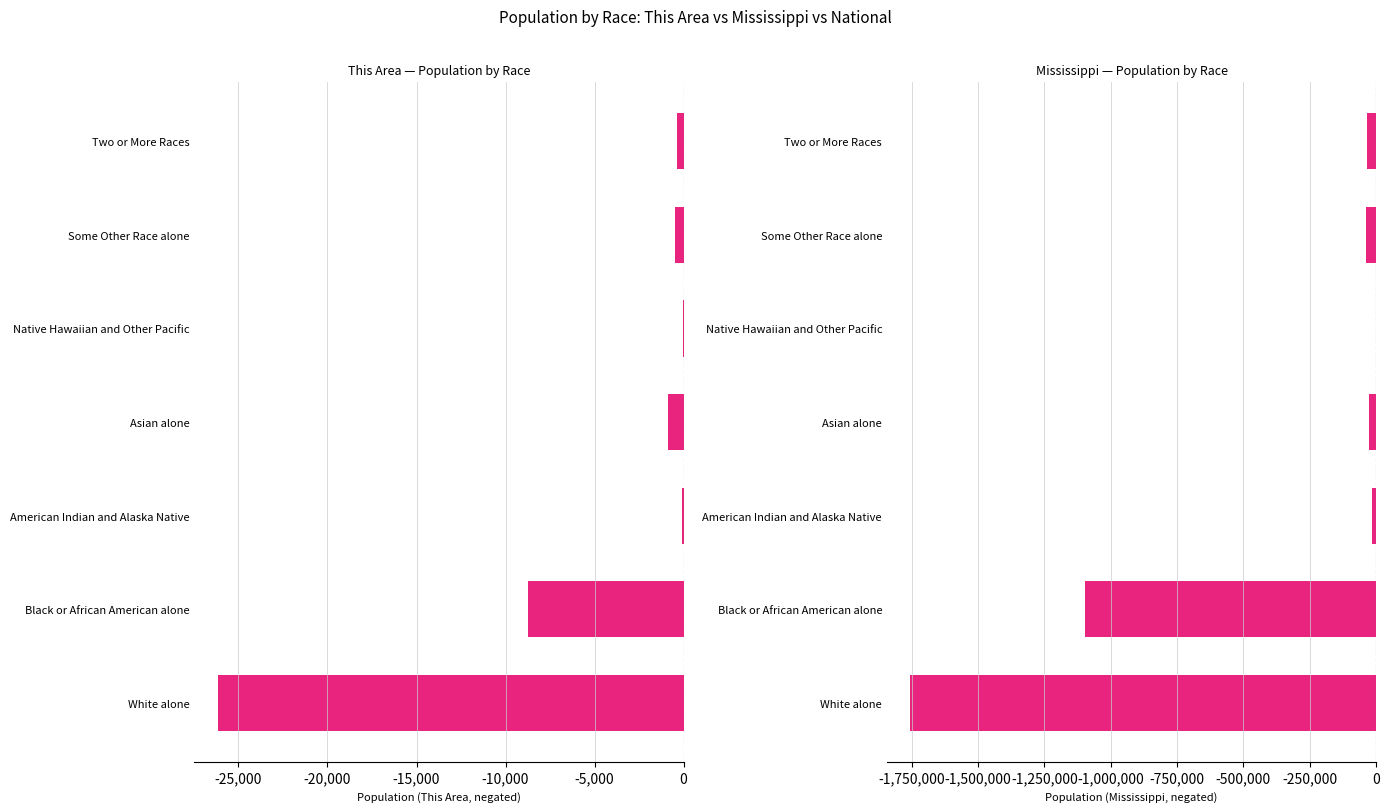

What are all the series names shown in the legend?

This Area, Mississippi